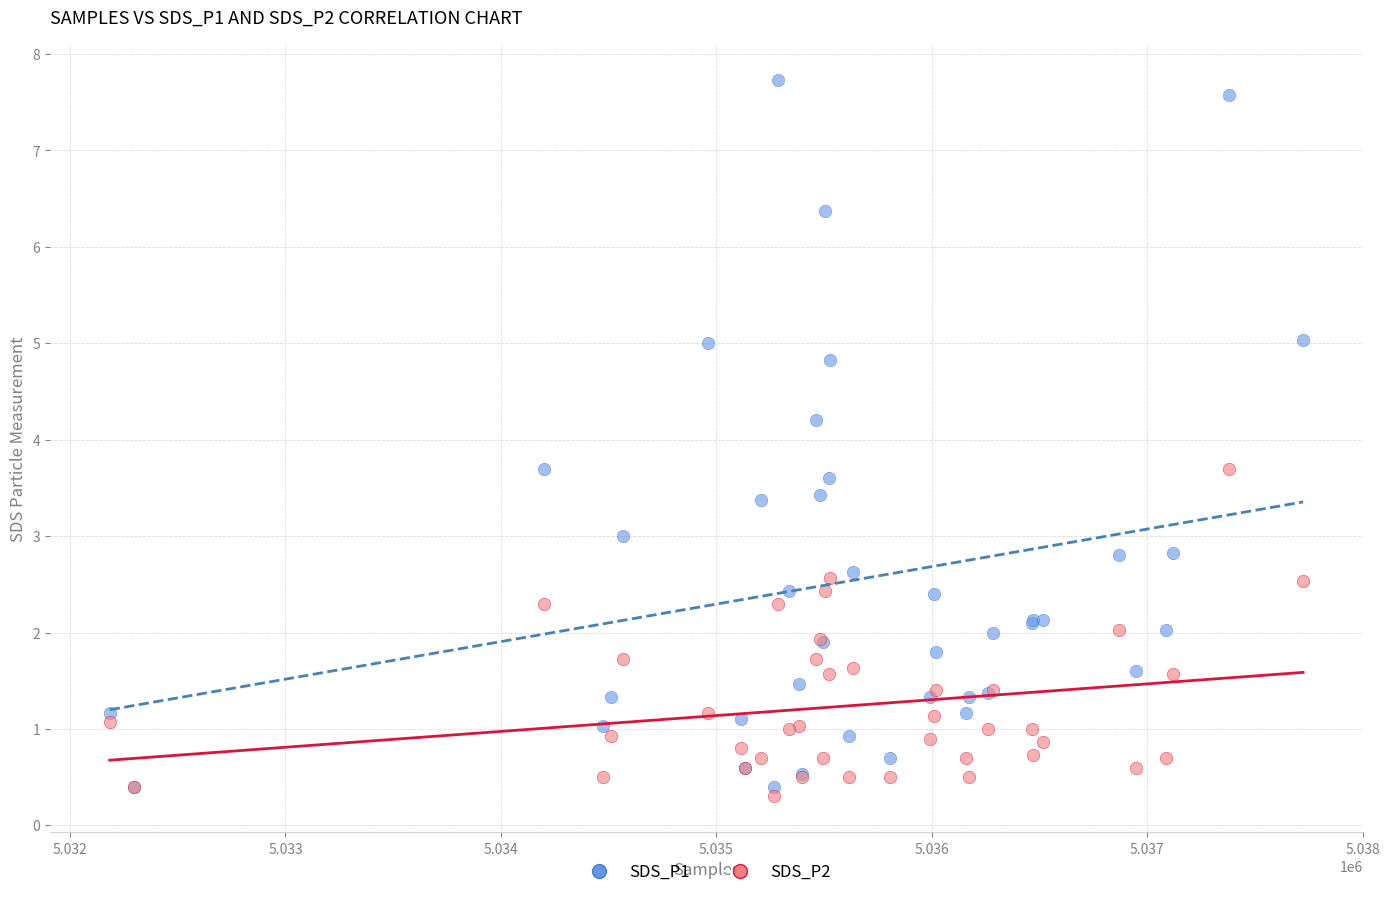

Across all series, what Y value is closest to 4?

4.2